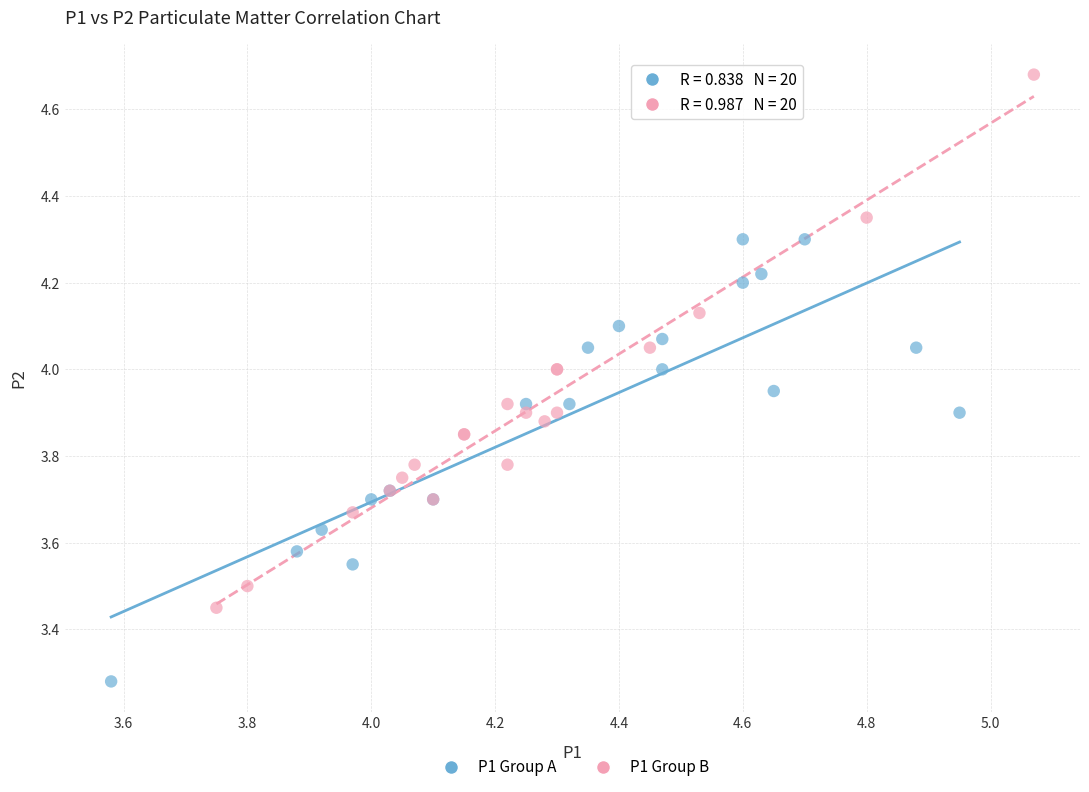

Which series contains the lowest Y value?

P1 Group A